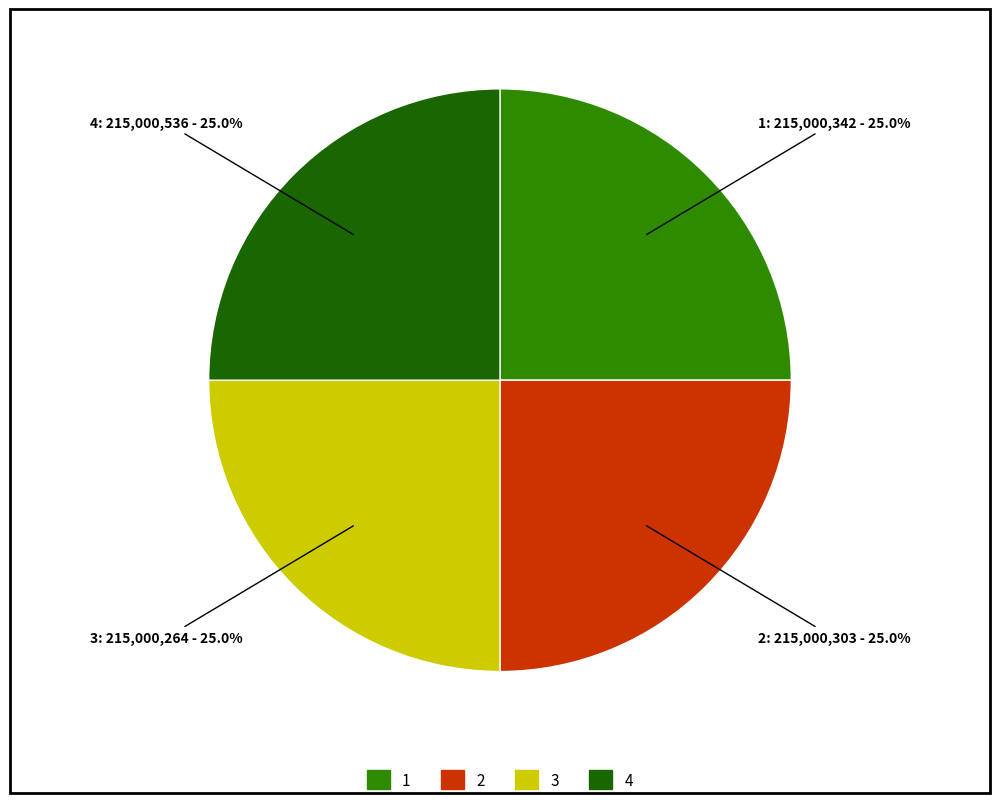

How many segments does this pie chart have?

4